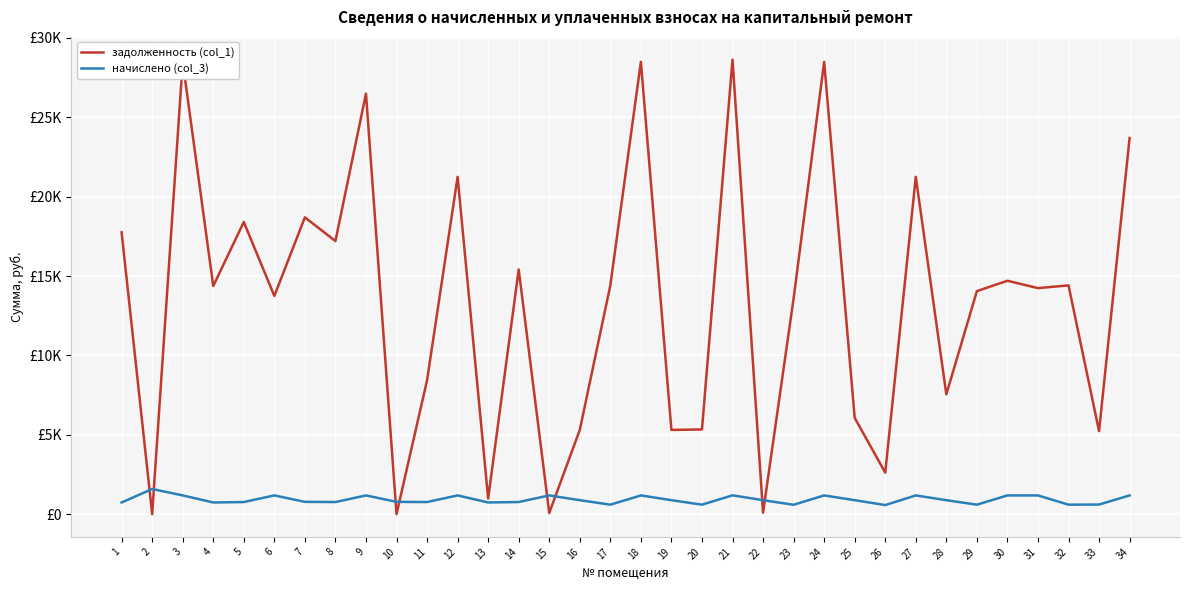

What are all the series names shown in the legend?

задолженность (col_1), начислено (col_3)